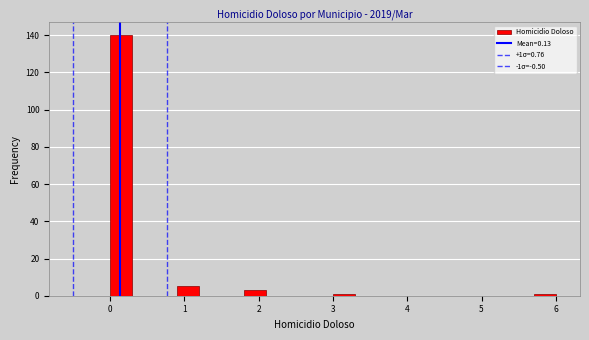

Read against the x-axis, roughly where is the centre of the tallest bar?

0.2